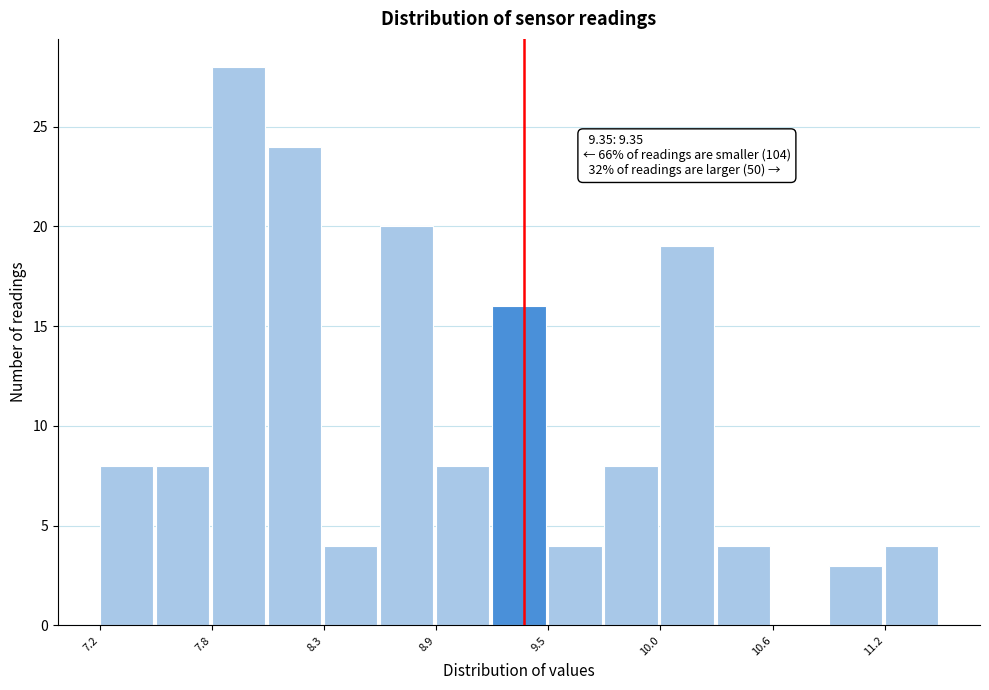

Read against the x-axis, roughly where is the centre of the tallest bar?

7.9